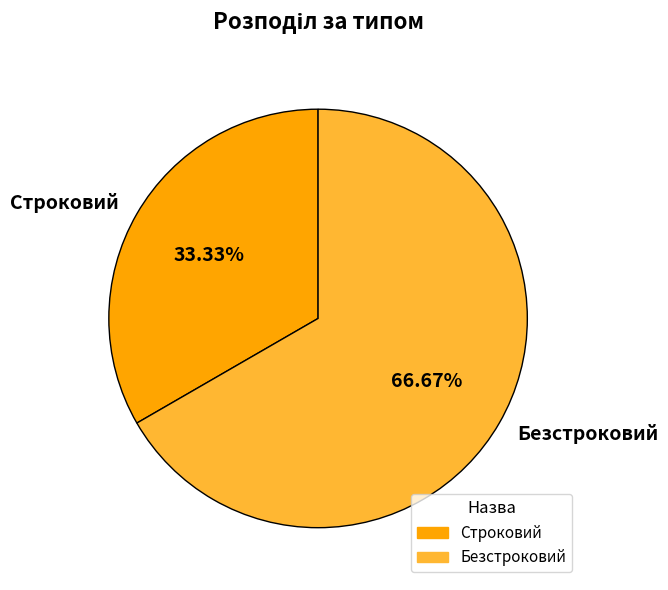

Which slice is the largest?

Безстроковий